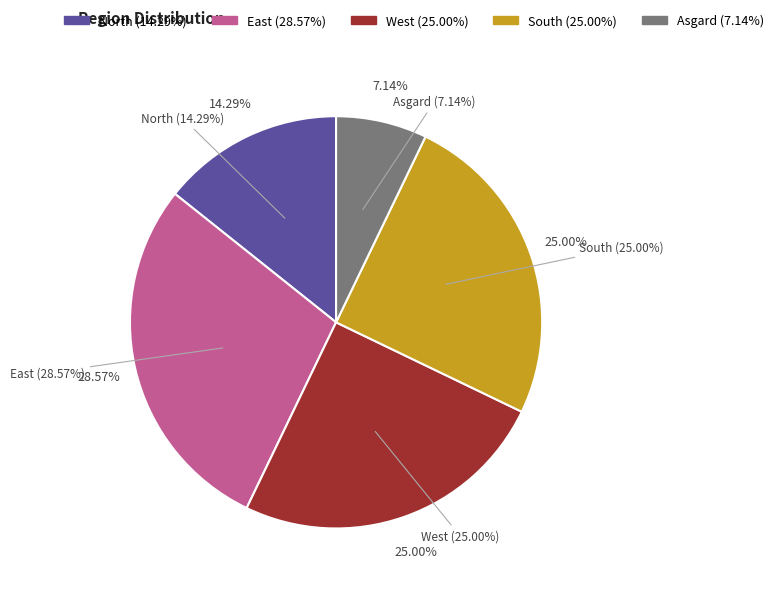

Is the sum of North and Asgard greater than half?

No